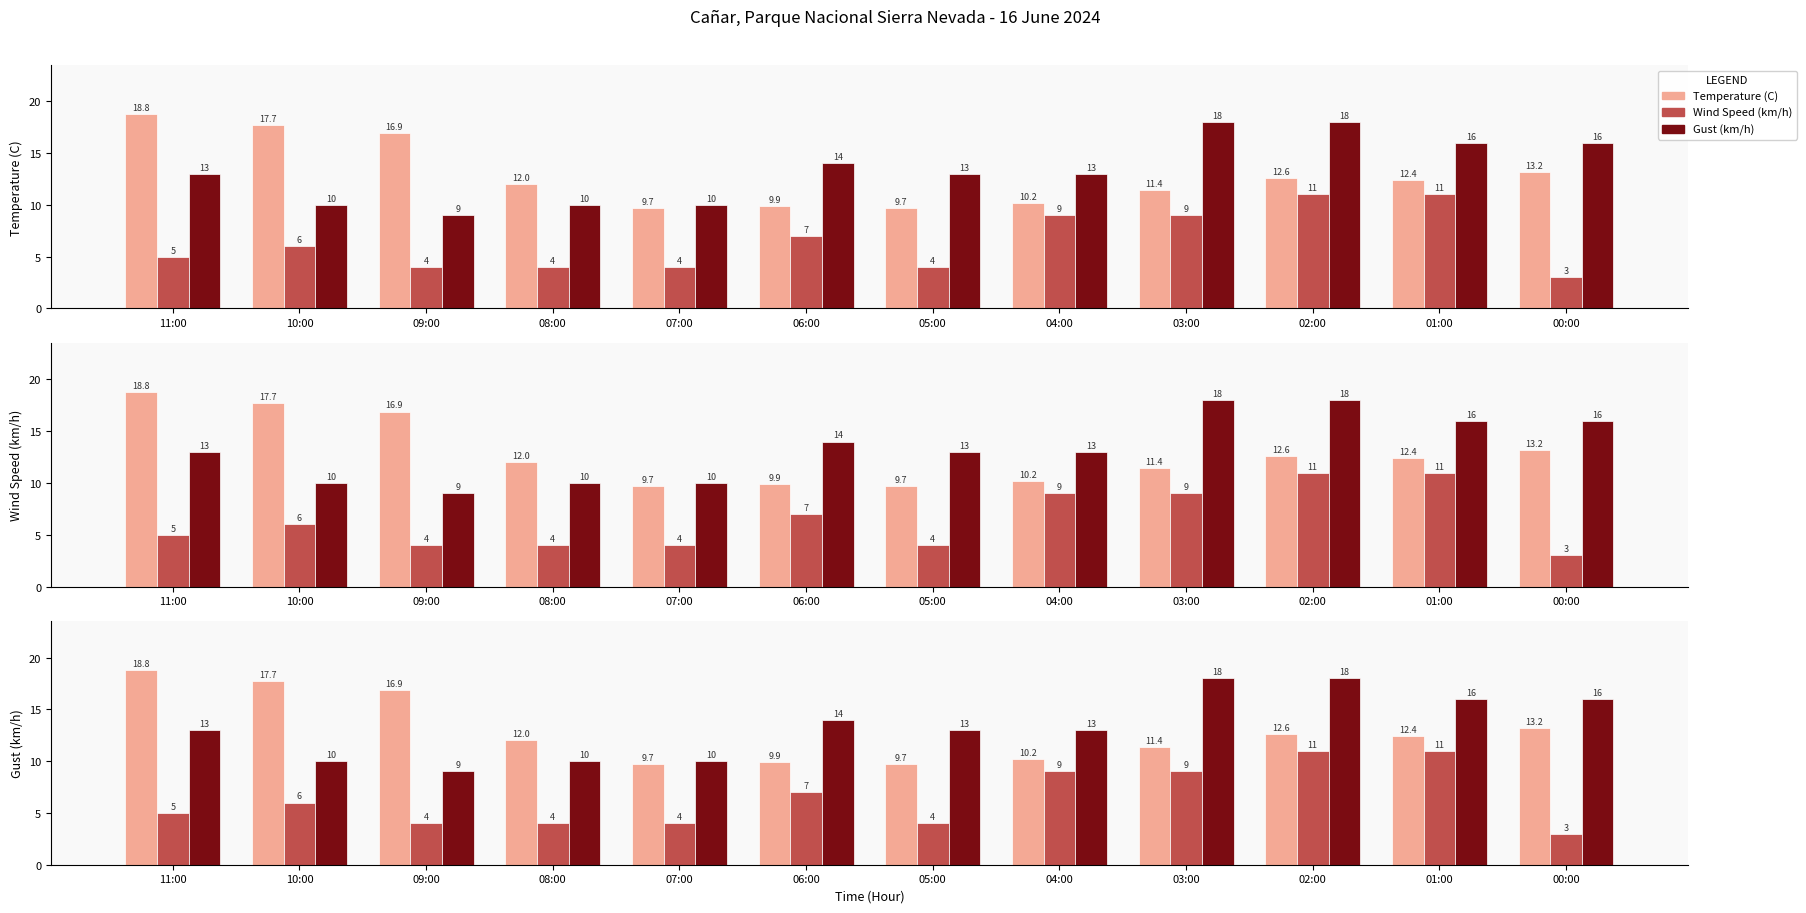

Reading right to left, list all the values displayed in this chart.

Temperature (C): 13.2	12.4	12.6	11.4	10.2	9.7	9.9	9.7	12.0	16.9	17.7	18.8
Wind Speed (km/h): 3.0	11.0	11.0	9.0	9.0	4.0	7.0	4.0	4.0	4.0	6.0	5.0
Gust (km/h): 16.0	16.0	18.0	18.0	13.0	13.0	14.0	10.0	10.0	9.0	10.0	13.0